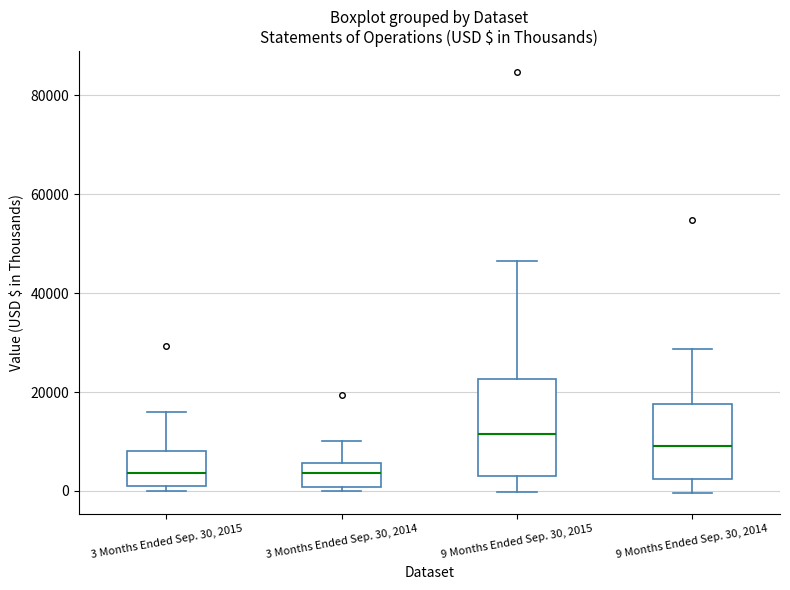

Where does the median line of the box for 3 Months Ended Sep. 30, 2015 sit on the y-axis? The values are not printed on the chart, so give them approximately, as read against the axis.

4000